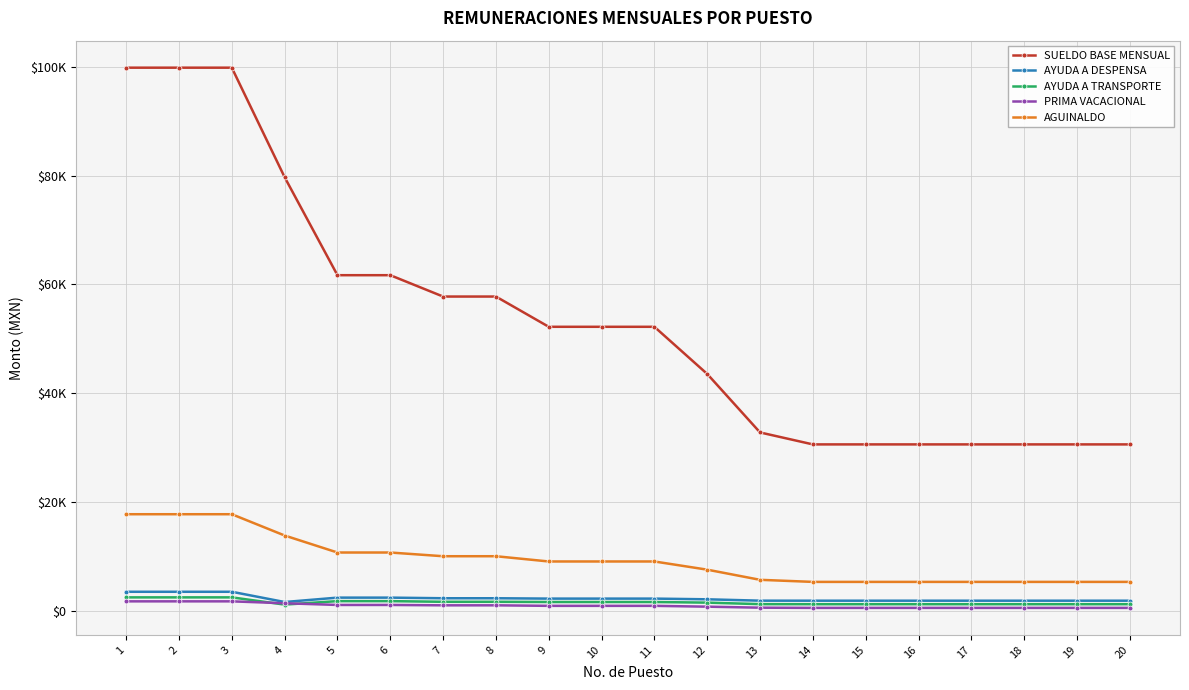

What is the difference between the AYUDA A TRANSPORTE values at 14 and 3?

1254.6